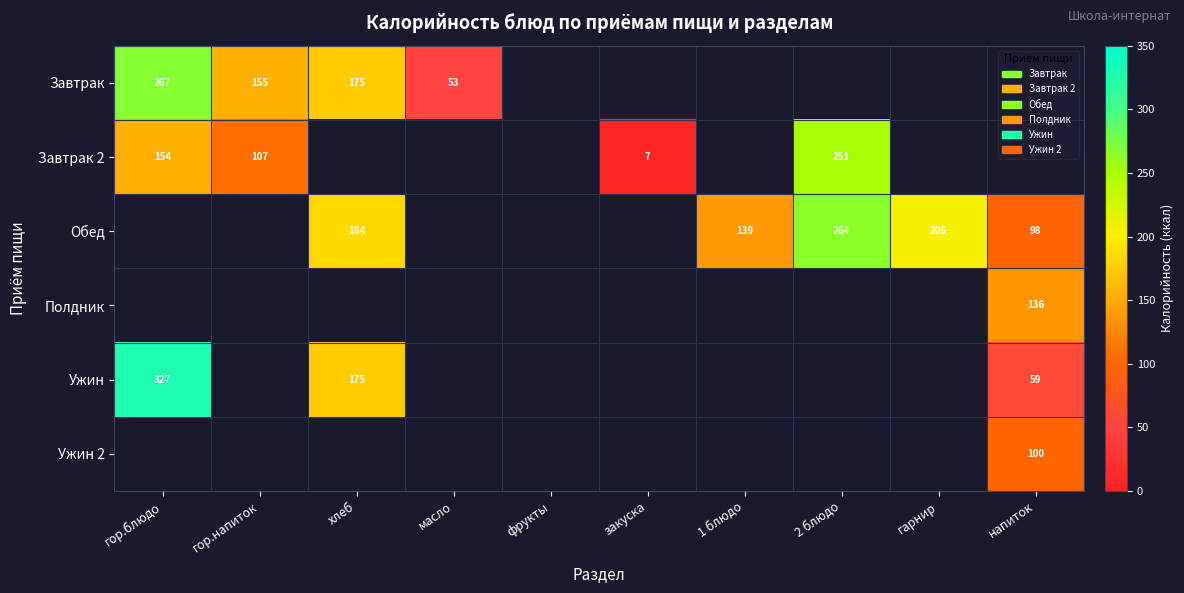

The Завтрак 2 series shows 4.0 at закуска. True or false?

False